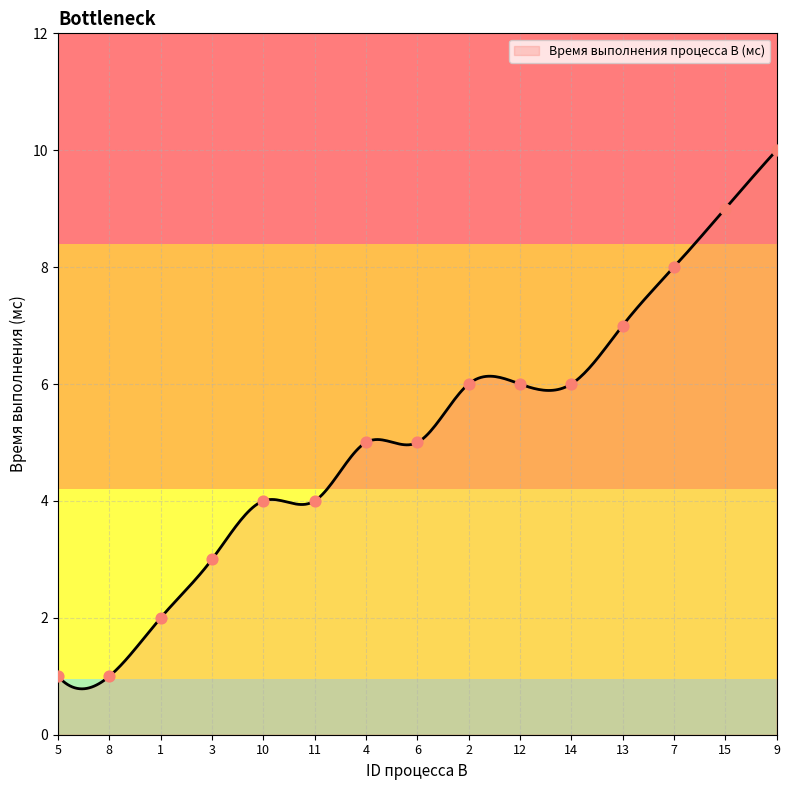

Which has a higher value, 1 or 10?

10